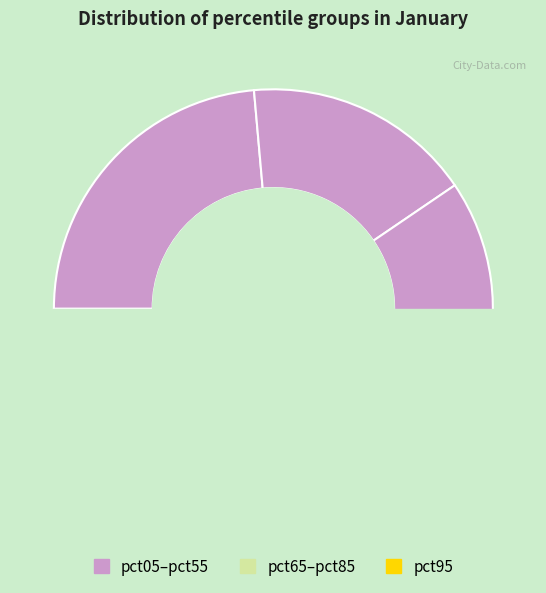

Does pct35 account for over 50% of the chart?

No